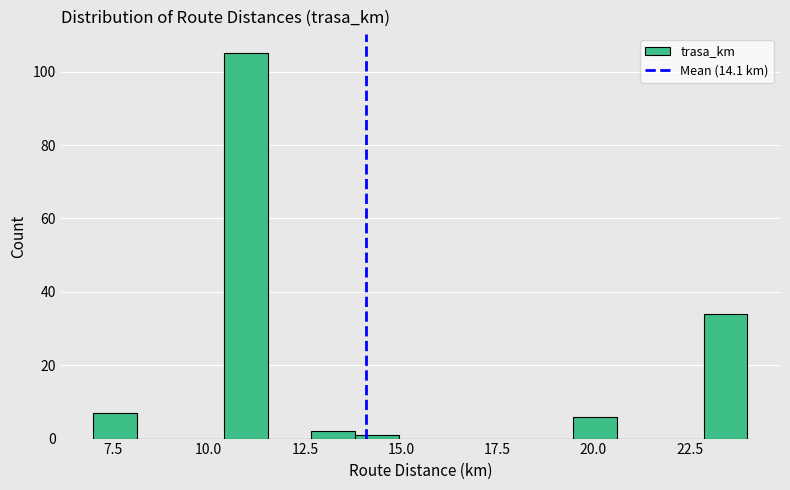

Read against the x-axis, roughly where is the centre of the tallest bar?

11.0